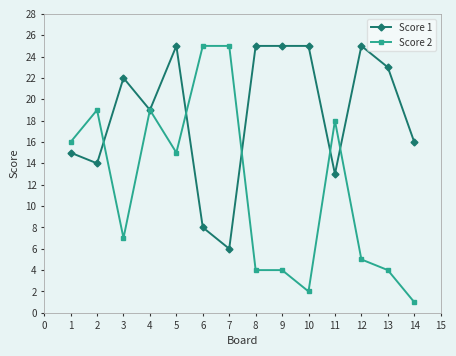

Rank the series by their average value, from lowest to highest.

Score 2, Score 1